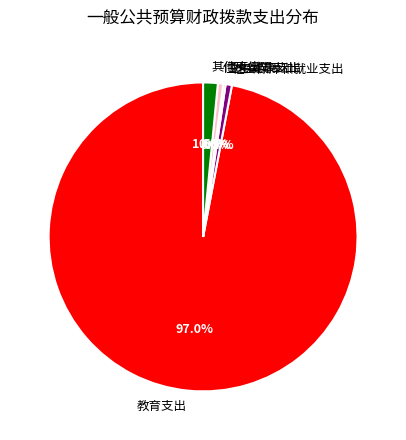

Is there any slice that represents more than half of the pie?

Yes